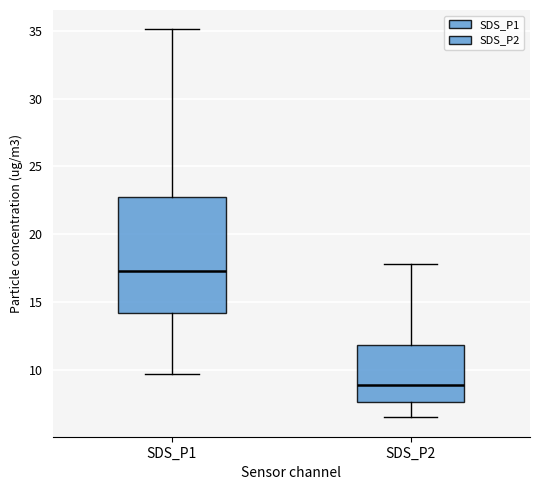

Which box is the tallest, from its lower edge to its upper edge?

SDS_P1